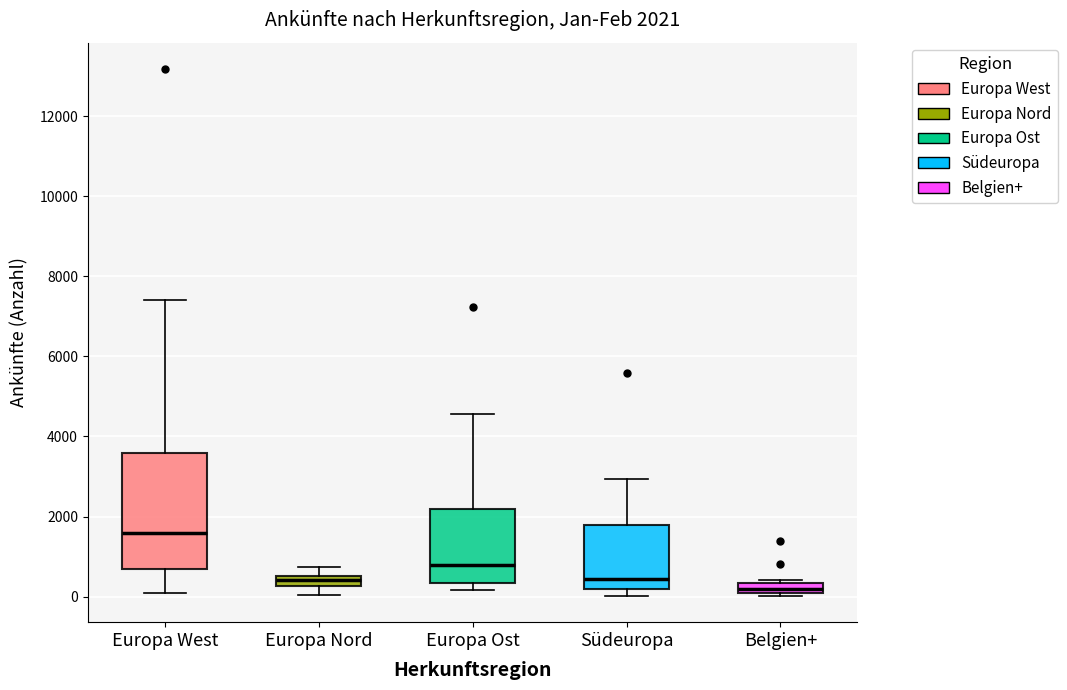

Which box has the highest median line?

Europa West